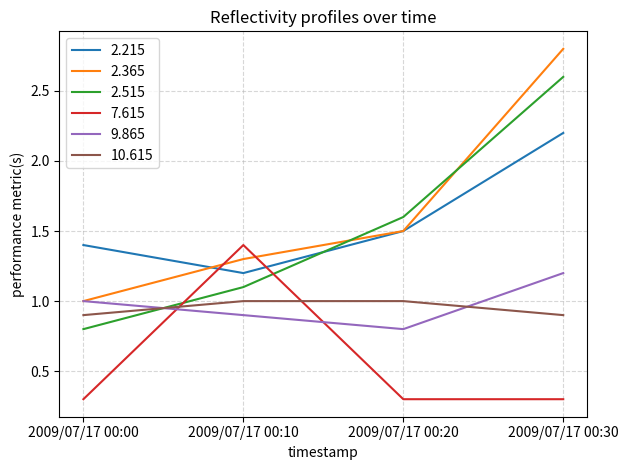

Reading left to right, what are all the values shown in this chart?

2.215: 2009/07/17 00:00=1.4	2009/07/17 00:10=1.2	2009/07/17 00:20=1.5	2009/07/17 00:30=2.2
2.365: 2009/07/17 00:00=1.0	2009/07/17 00:10=1.3	2009/07/17 00:20=1.5	2009/07/17 00:30=2.8
2.515: 2009/07/17 00:00=0.8	2009/07/17 00:10=1.1	2009/07/17 00:20=1.6	2009/07/17 00:30=2.6
7.615: 2009/07/17 00:00=0.3	2009/07/17 00:10=1.4	2009/07/17 00:20=0.3	2009/07/17 00:30=0.3
9.865: 2009/07/17 00:00=1.0	2009/07/17 00:10=0.9	2009/07/17 00:20=0.8	2009/07/17 00:30=1.2
10.615: 2009/07/17 00:00=0.9	2009/07/17 00:10=1.0	2009/07/17 00:20=1.0	2009/07/17 00:30=0.9